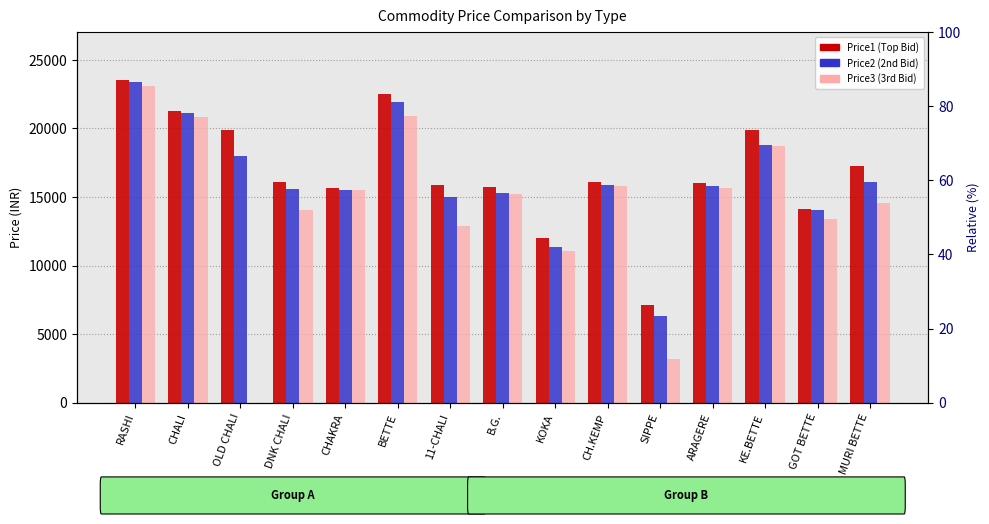

What position from the left is GOT BETTE?

14